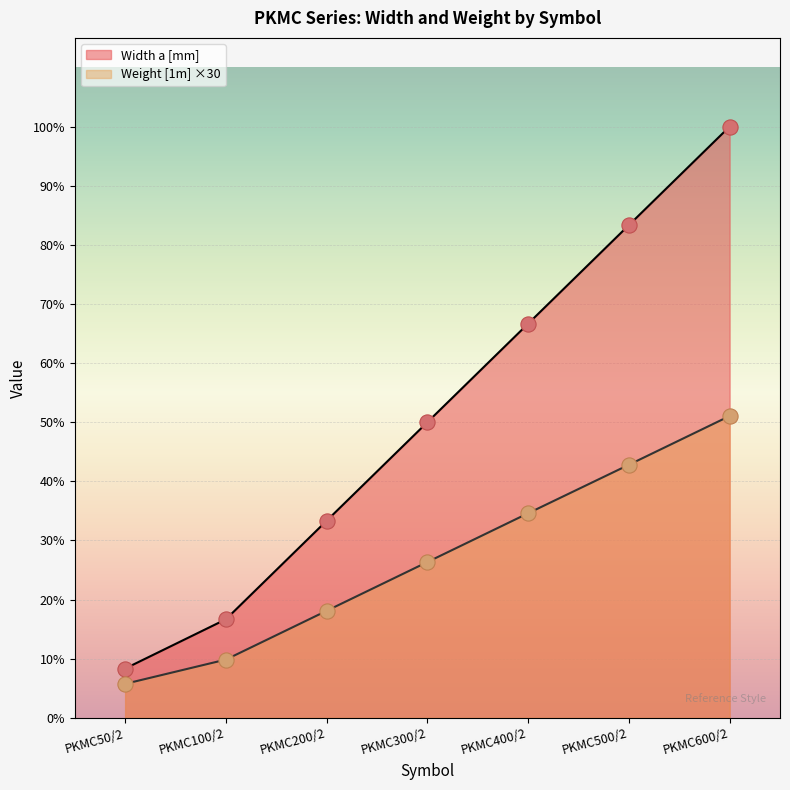

At how many categories does at least one series exceed 93?

6